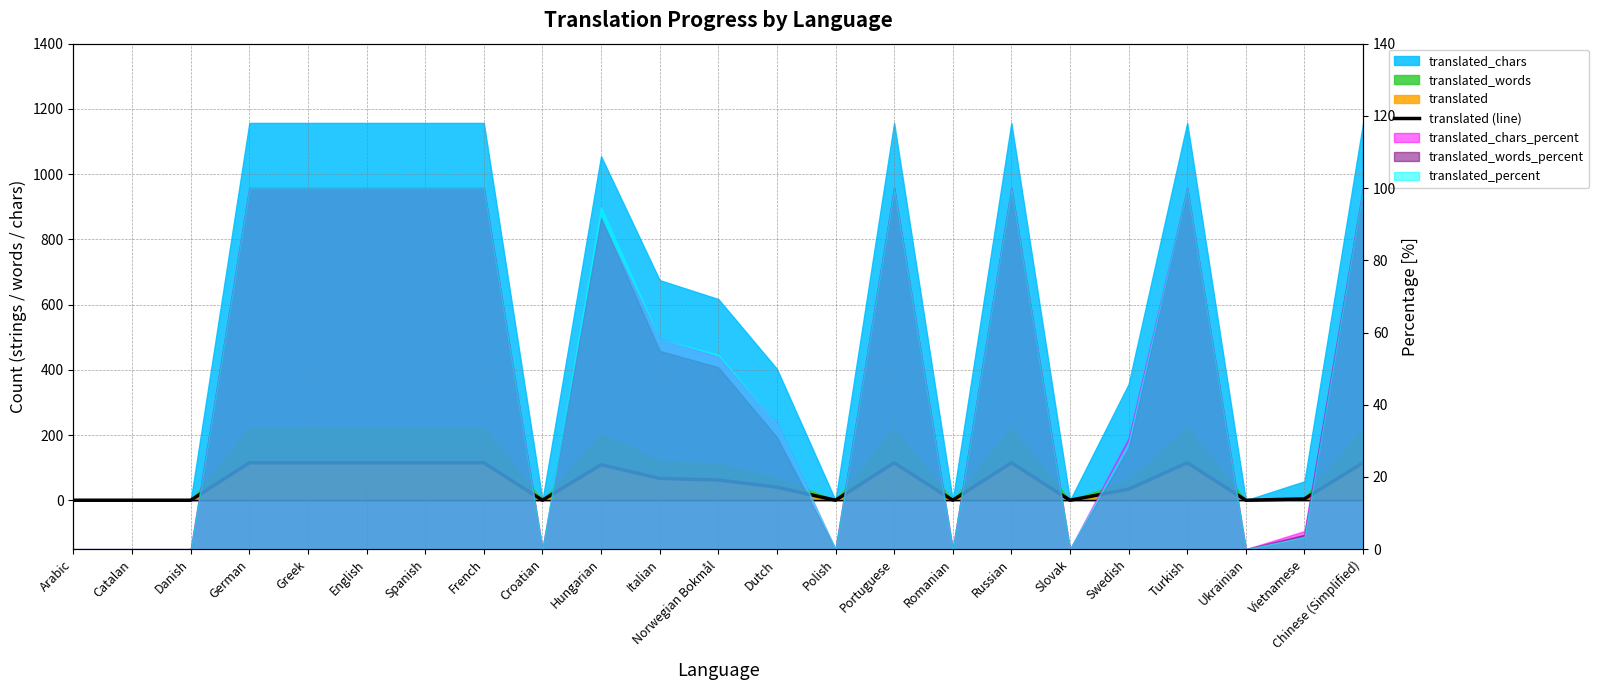

How many positive values are there?

15